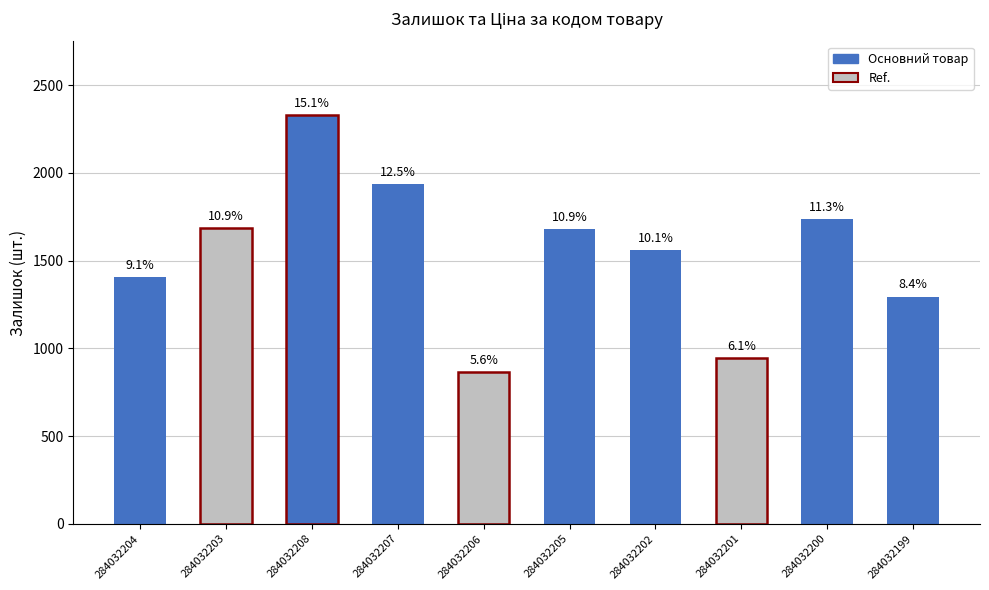

Does the chart contain any negative values?

No